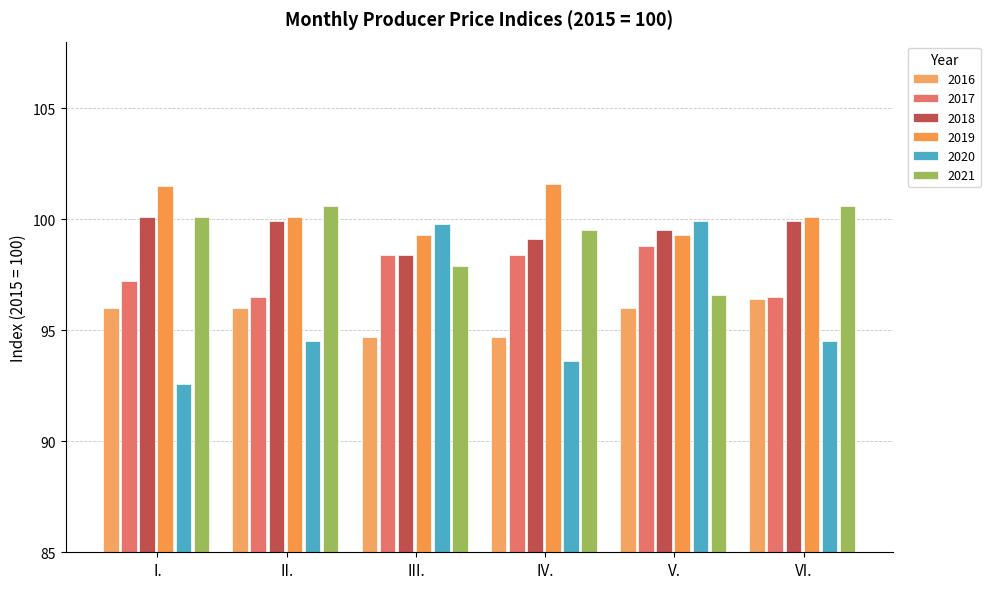

At which category is the sum across all series the highest?

V.